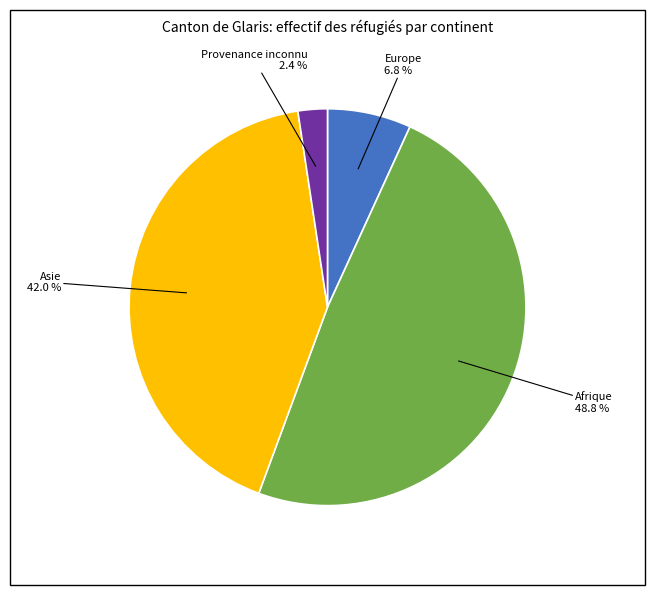

To the nearest percent, what is the difference between the largest and smallest slice percentages?

46%